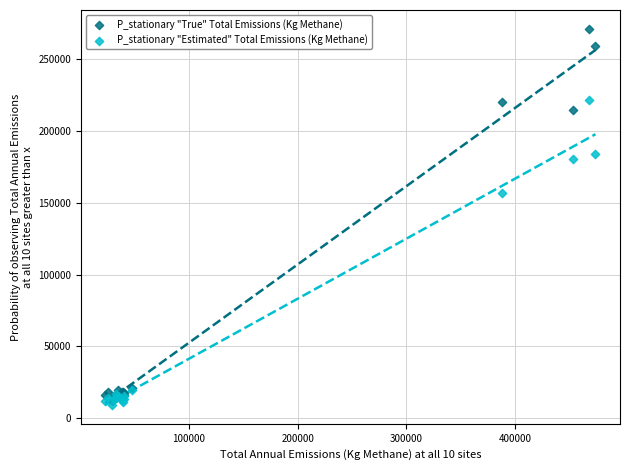

Which series contains the highest Y value?

P_stationary "True" Total Emissions (Kg Methane)